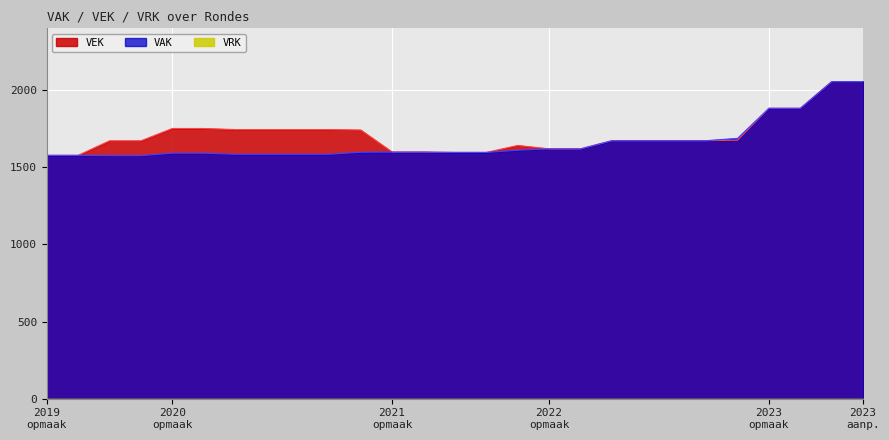

List the series in order of their overall mean, highest first.

VEK, VAK